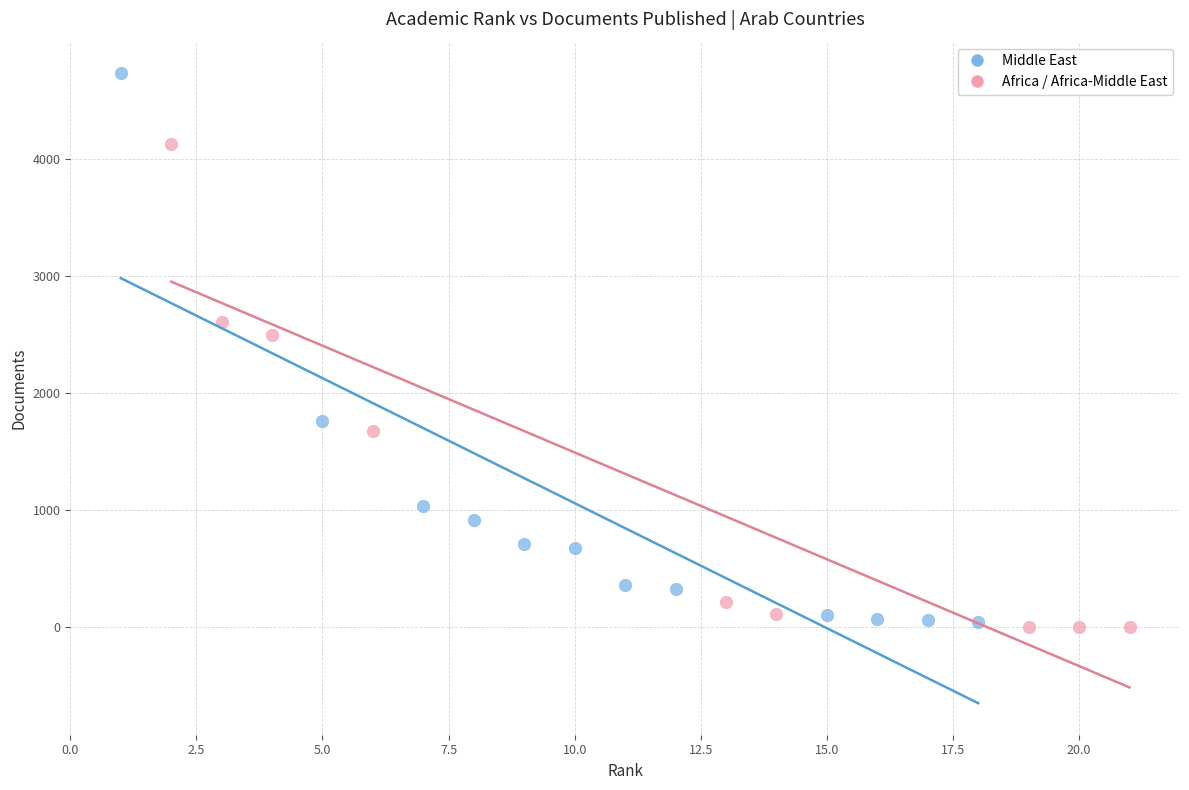

Which series has the largest Y range (max minus min)?

Middle East